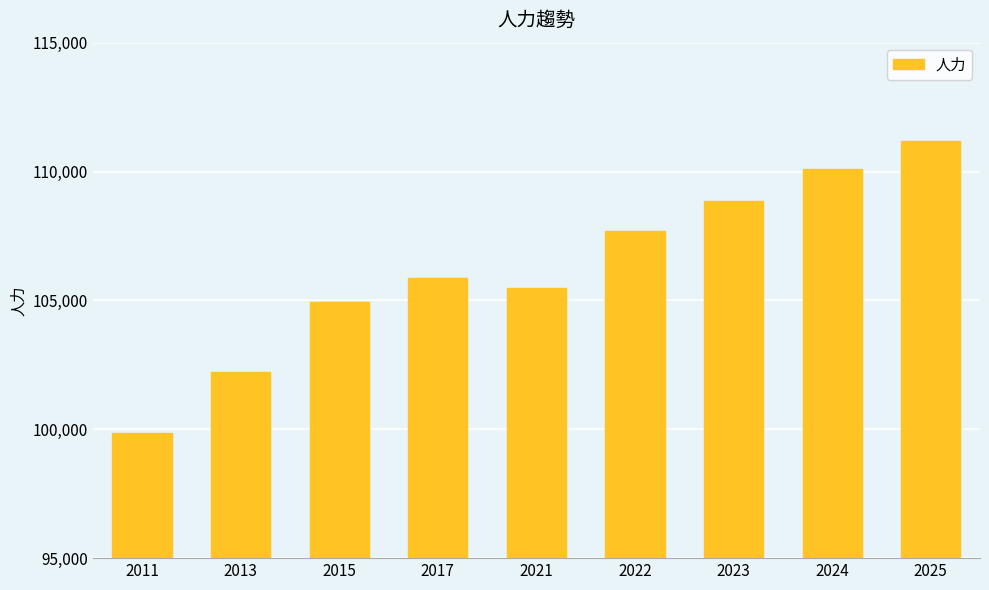

What is the approximate value at 2023?

108855